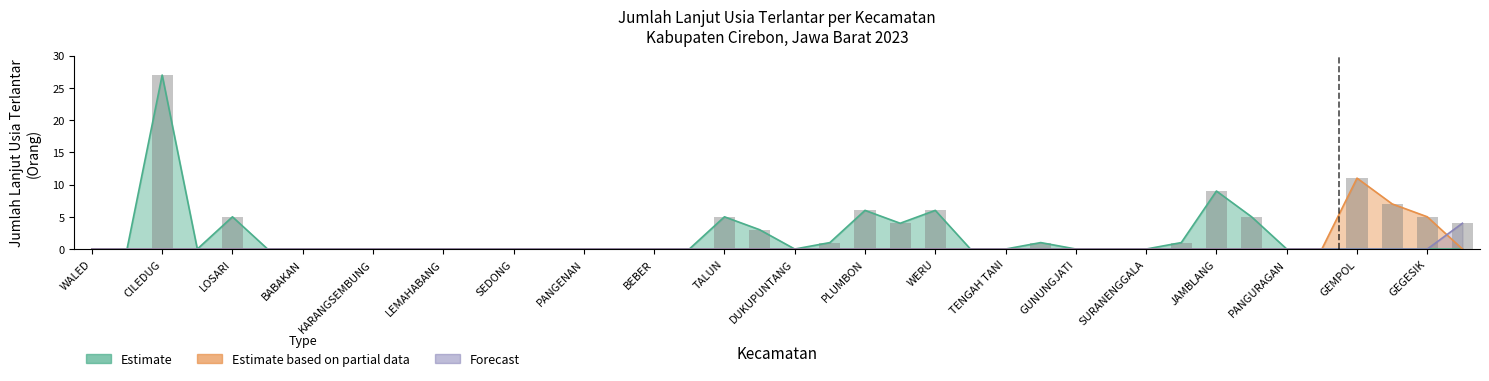

What is the difference between the maximum and minimum values in the jumlah_lanjut_usia_terlantar series?

27